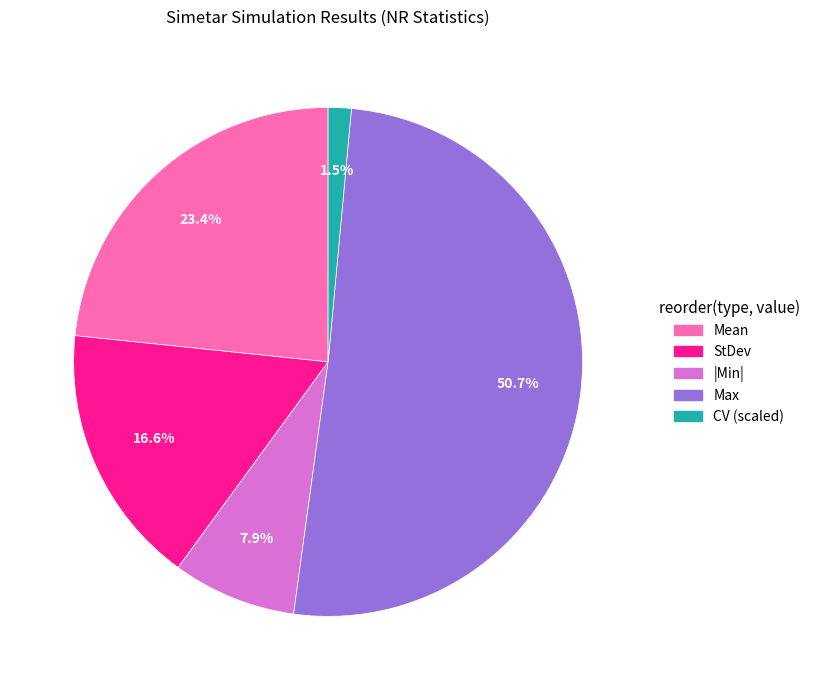

How many slices are in this pie chart?

5